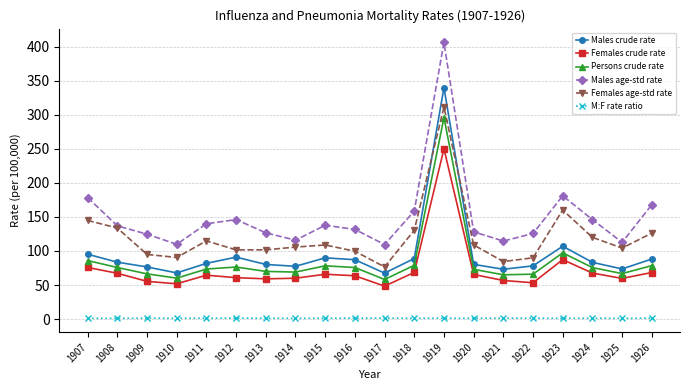

True or false: Persons crude rate and Females age-std rate cross at least once.

False